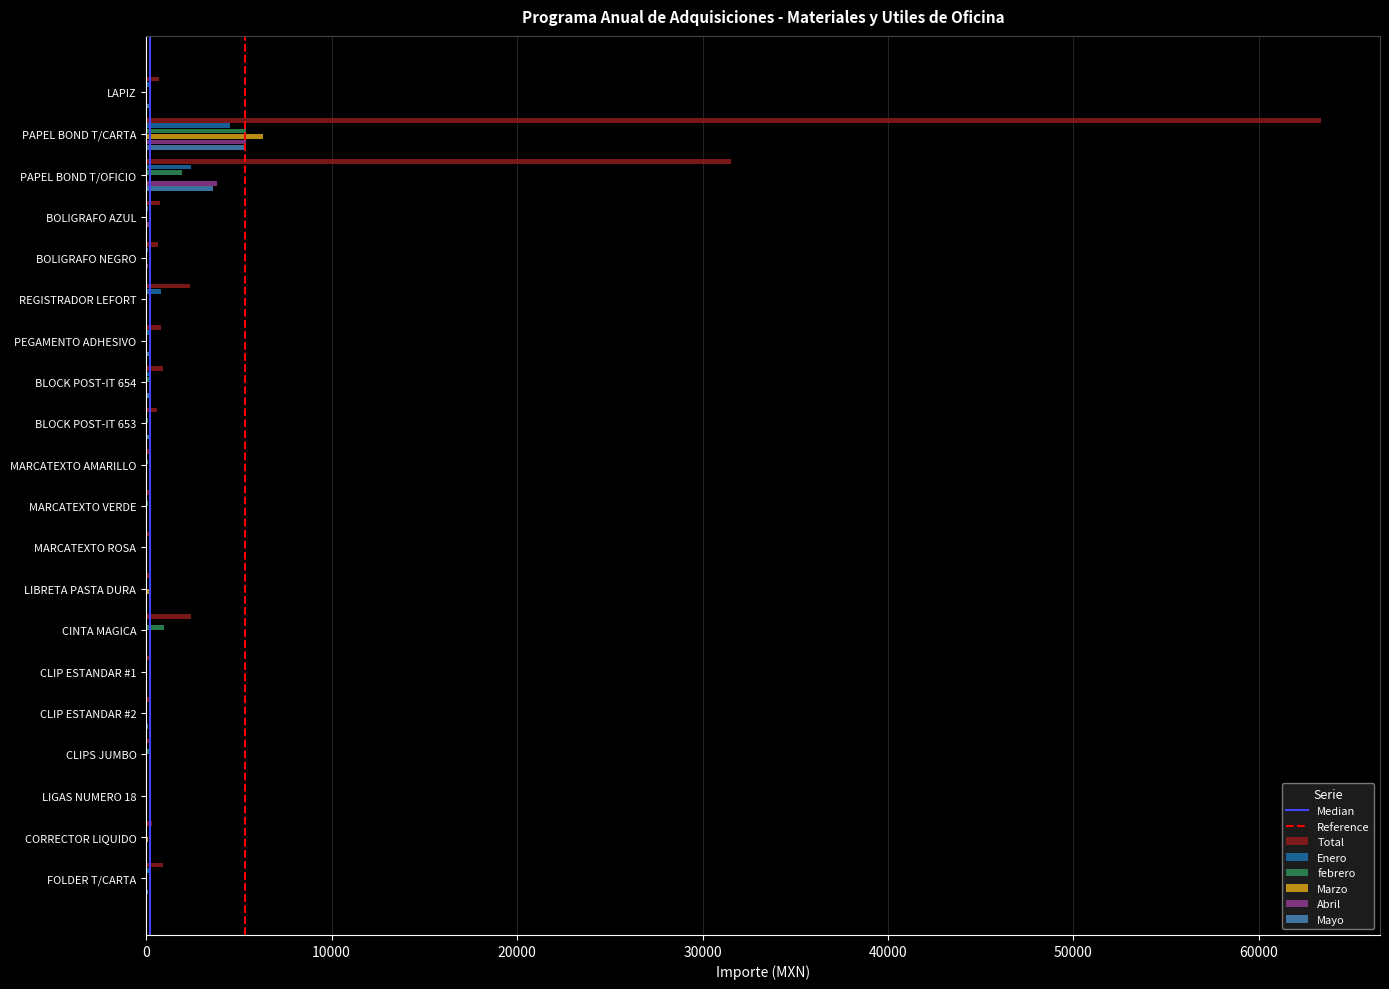

Is the value of Abril at PEGAMENTO ADHESIVO greater than the value of Enero at REGISTRADOR LEFORT?

No